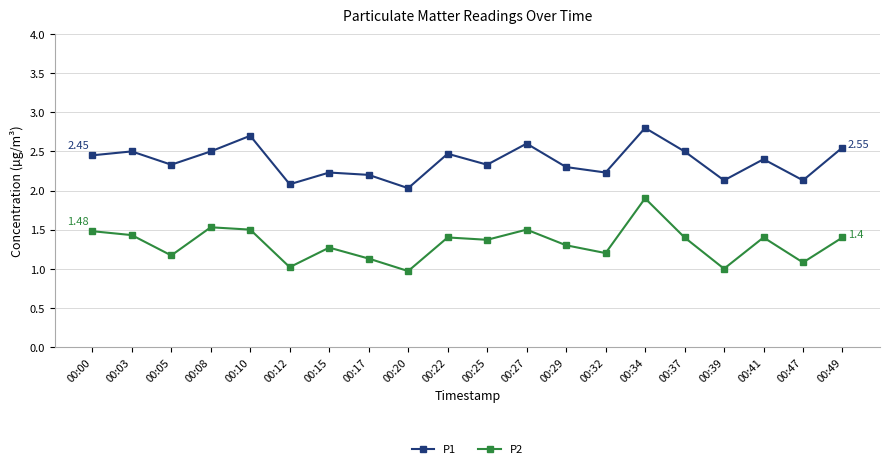

Rank the series by their average value, from lowest to highest.

P2, P1